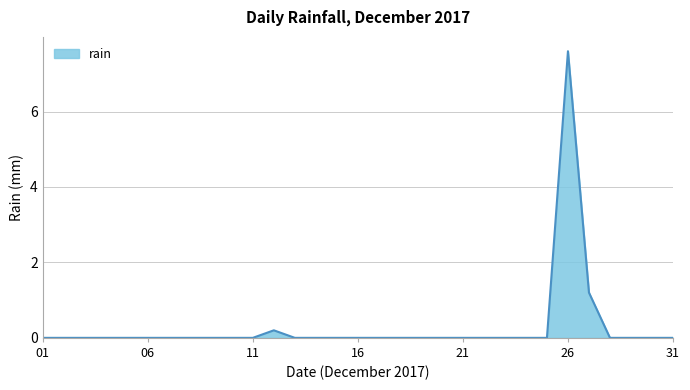

What is the maximum value shown in the chart?

7.6